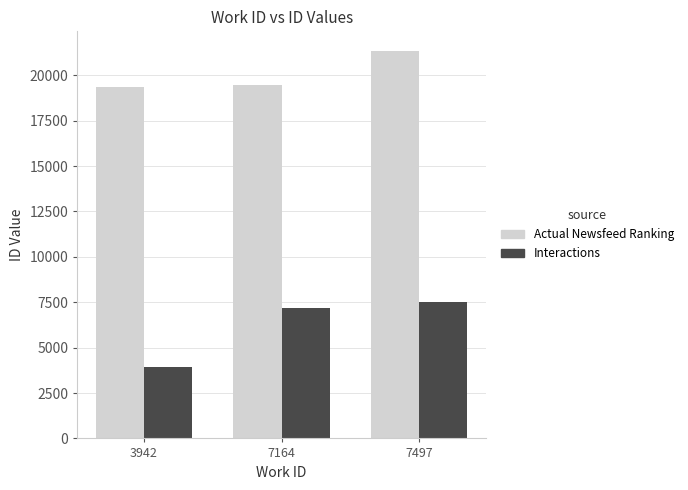

Is it true that Actual Newsfeed Ranking equals 12997 at 7497?

False